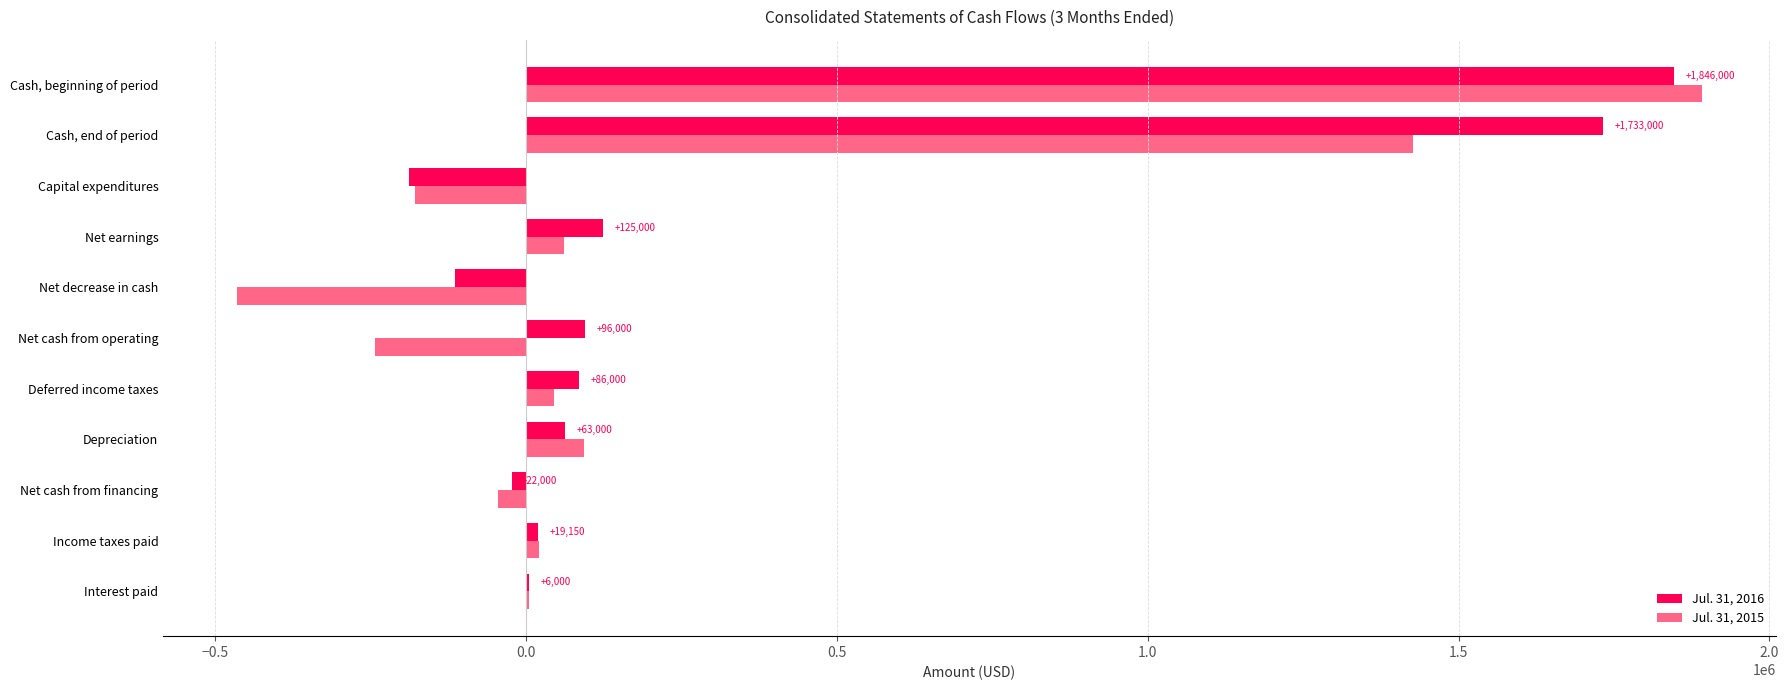

Between Depreciation and Deferred income taxes, which series saw the biggest shift?

Jul. 31, 2015